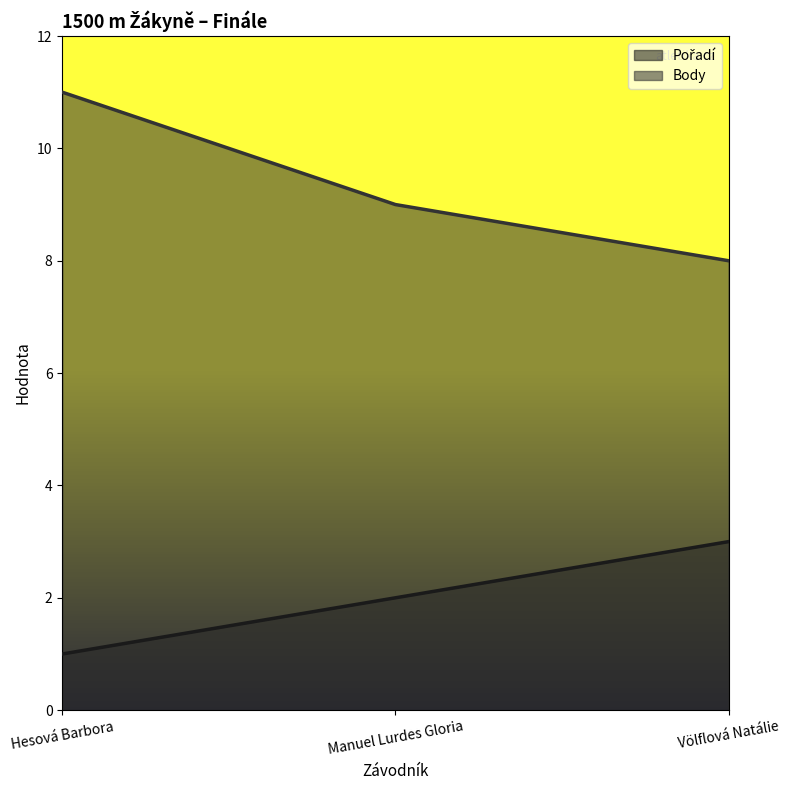

Count the Body values in the range 8 to 11.

3